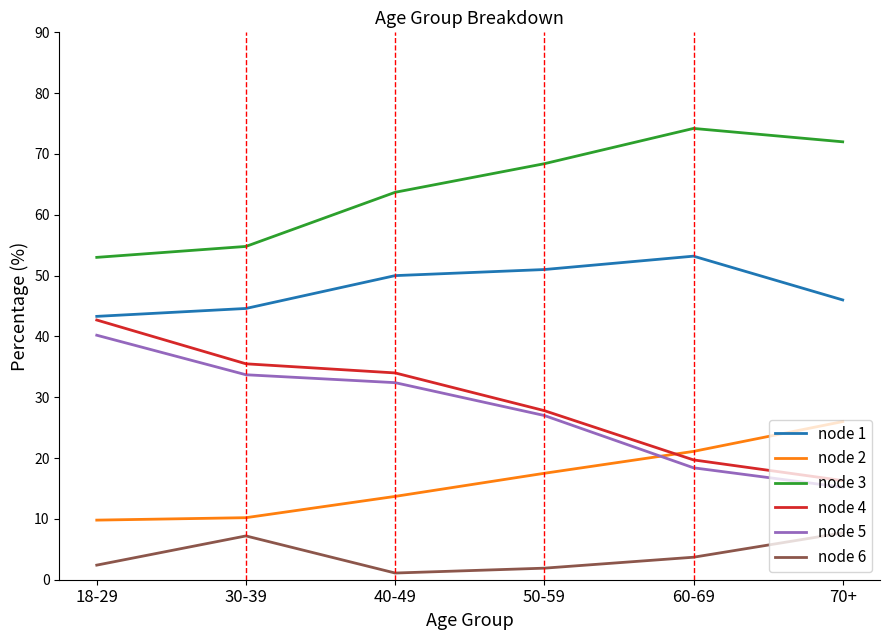

What is the spread (max minus min) of values at 60-69?

70.5